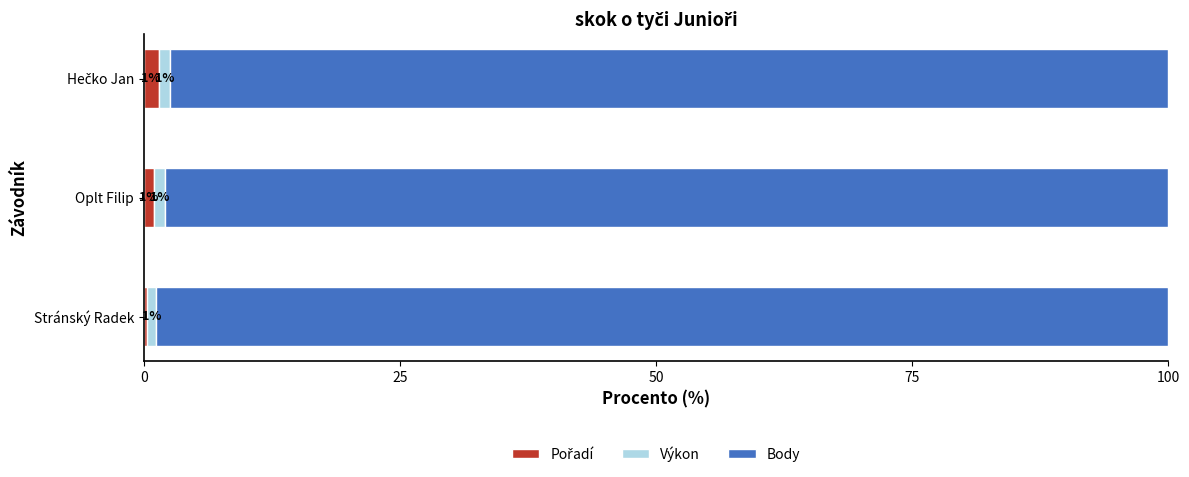

What is the total value across all series at Stránský Radek?

100.0